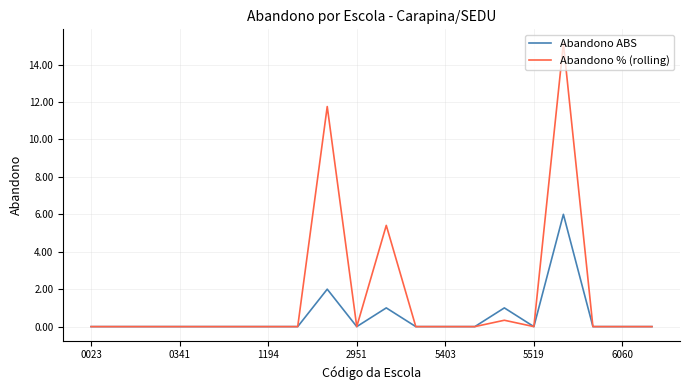

Which series has the largest range (max minus min)?

Abandono % (rolling)